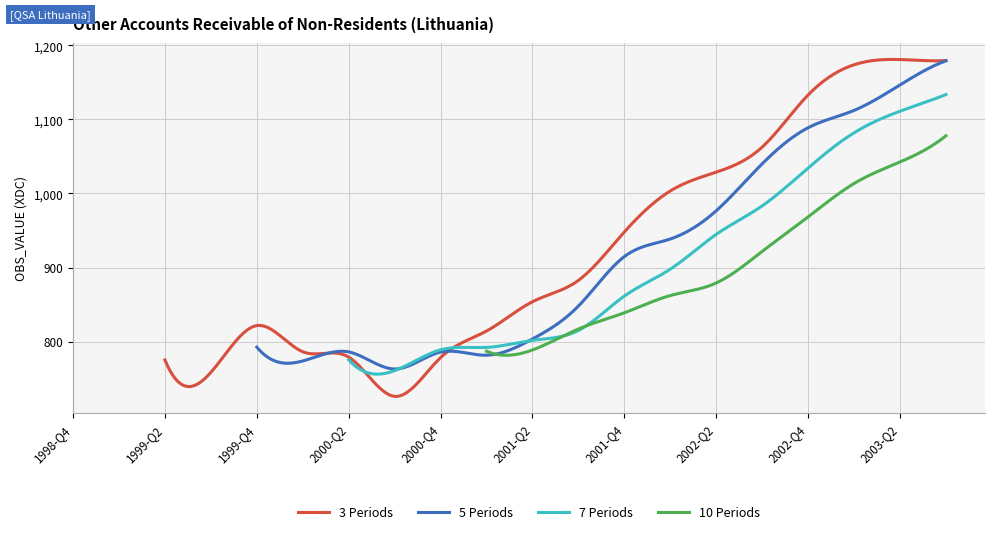

What is the minimum value for 3 Periods?

726.1